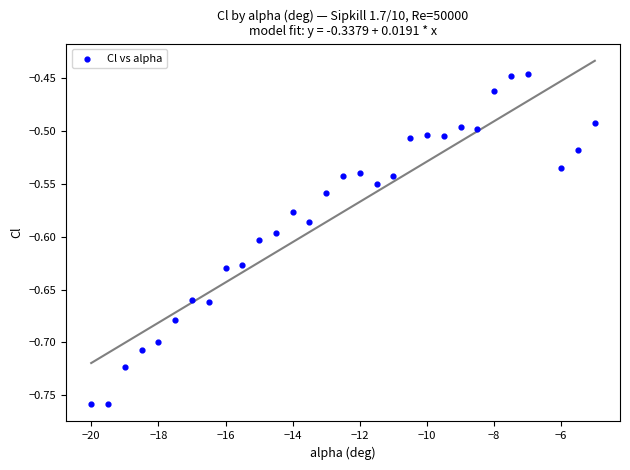

What is the range of Y values (max minus min)?

0.3